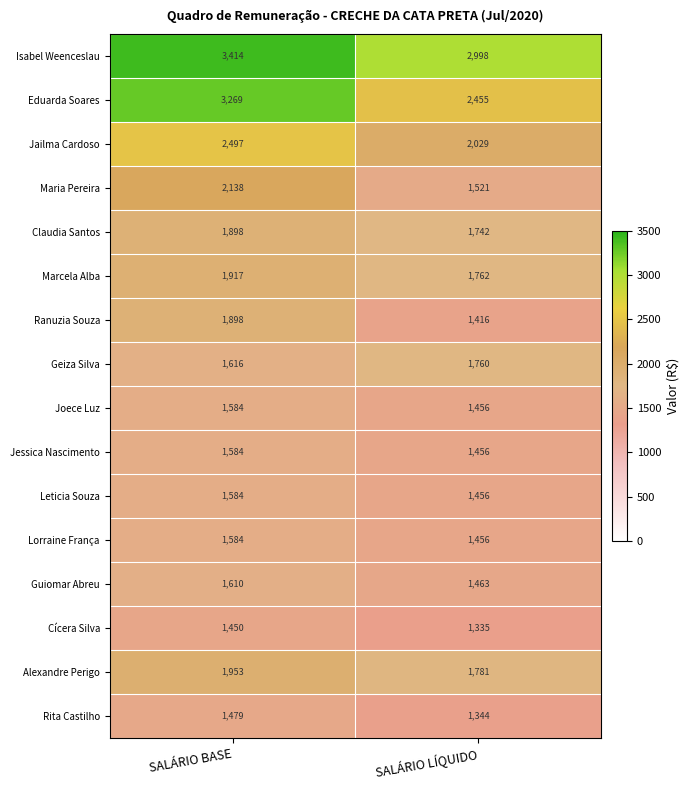

What is the sum of all Alexandre Perigo values?

3734